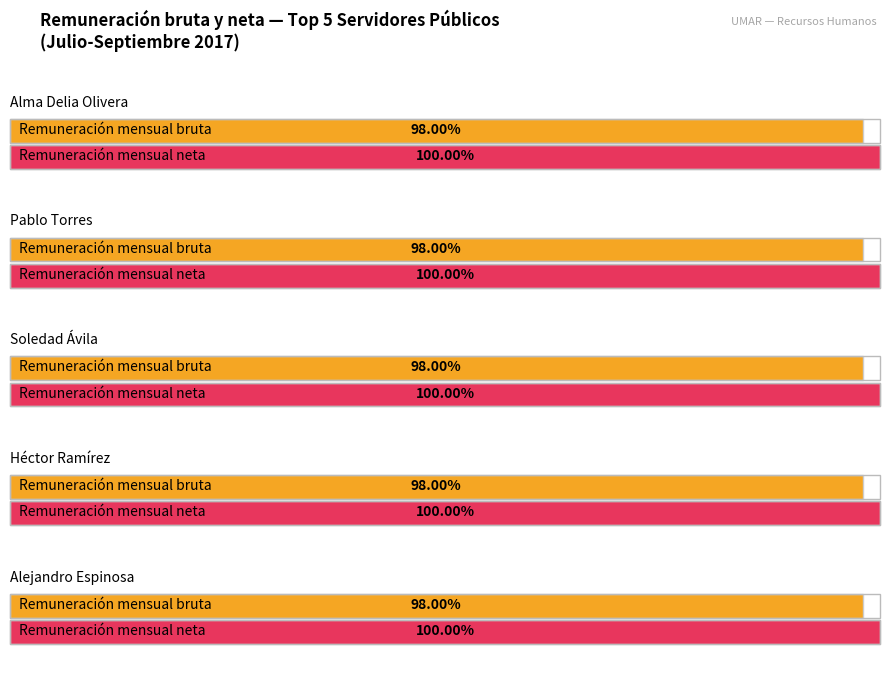

Which series has the largest total across all categories?

Remuneración mensual neta